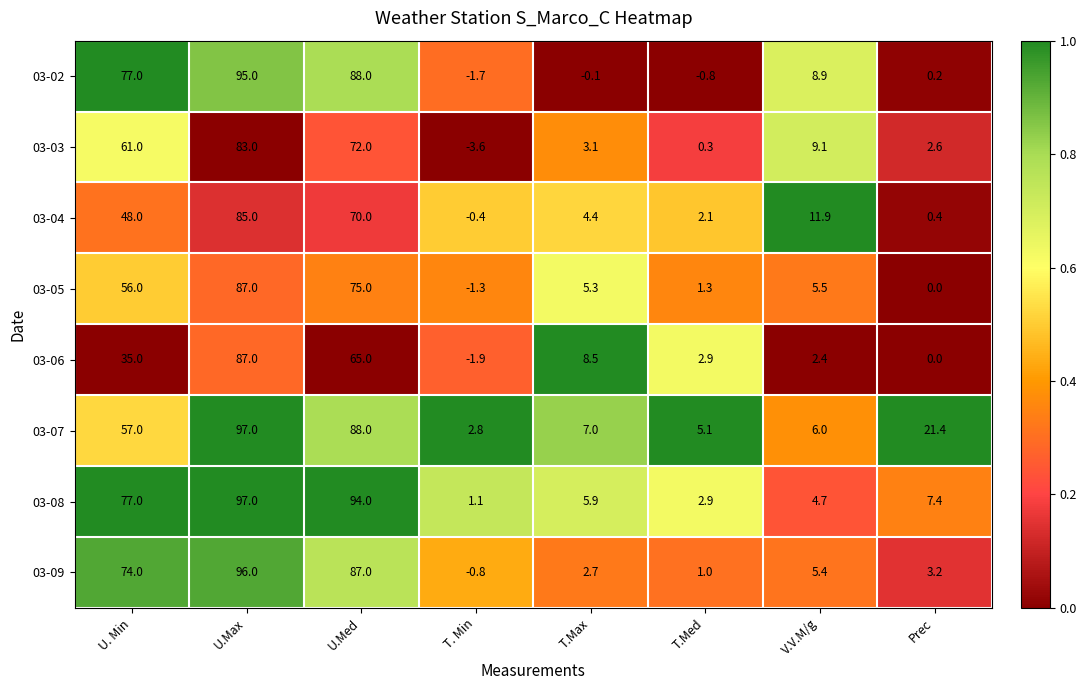

True or false: 03-09 has a value of 3.2 at Prec.

True